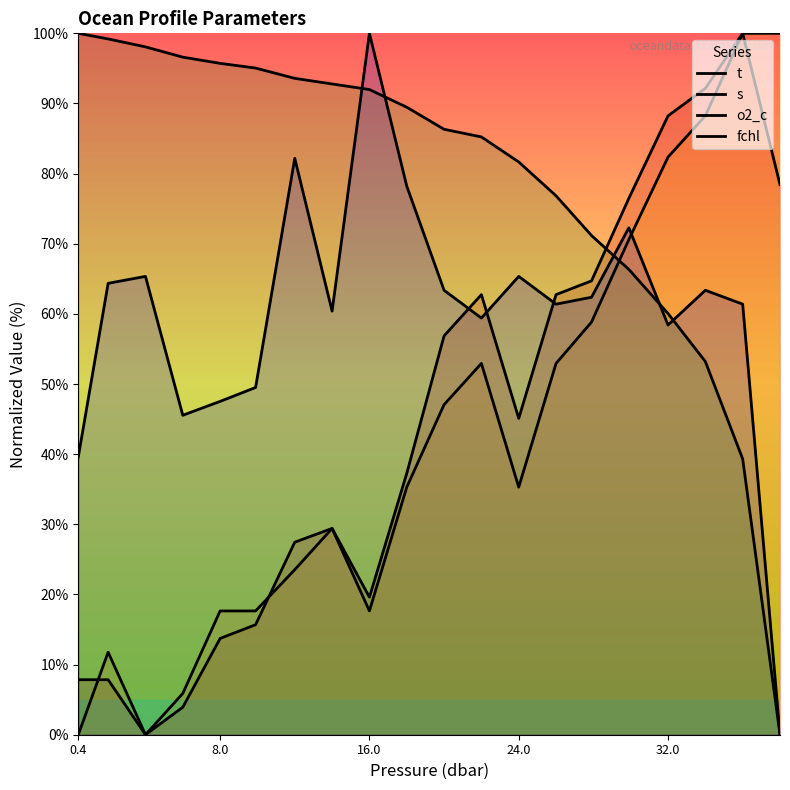

List the series in order of their peak value, lowest first.

t, s, o2_c, fchl